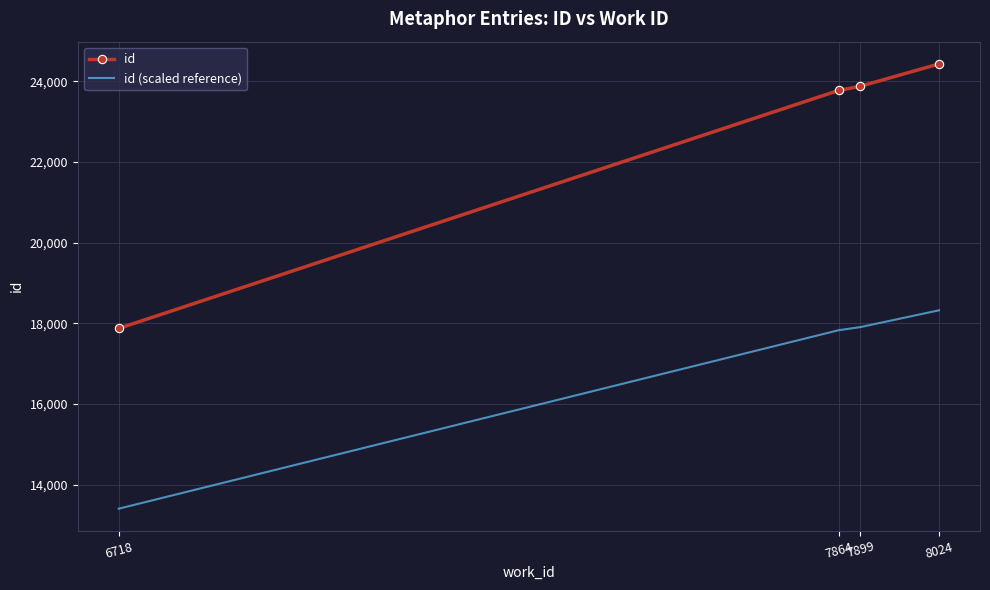

Between 6718 and 7864, which series saw the biggest shift?

id